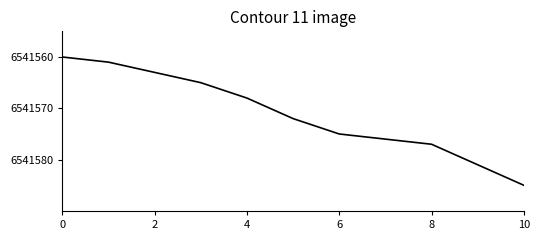

What is the minimum value shown in the chart?

6541560